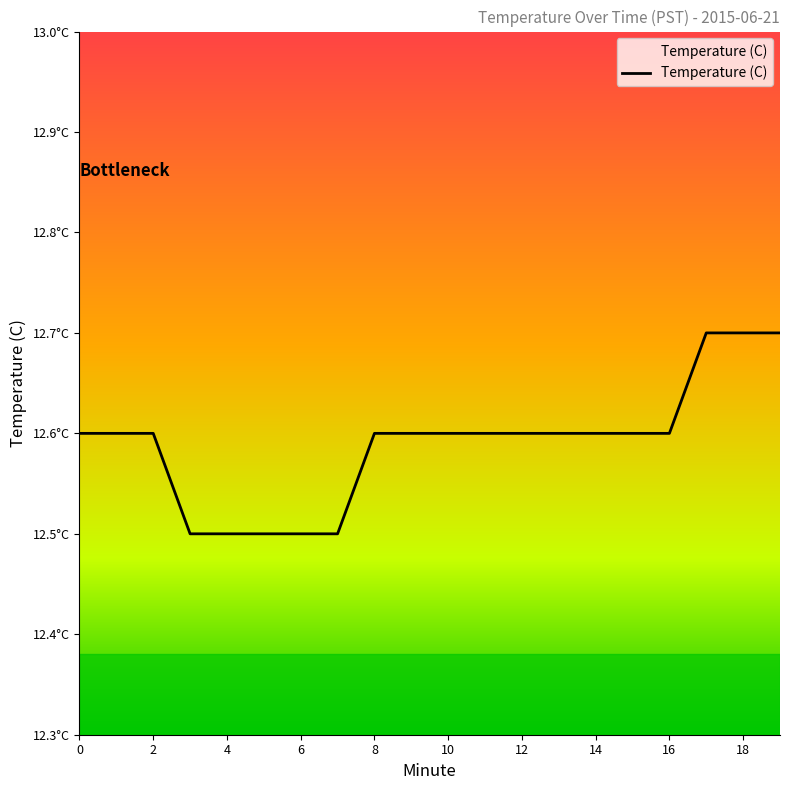

Which label corresponds to the largest value in the chart?

17